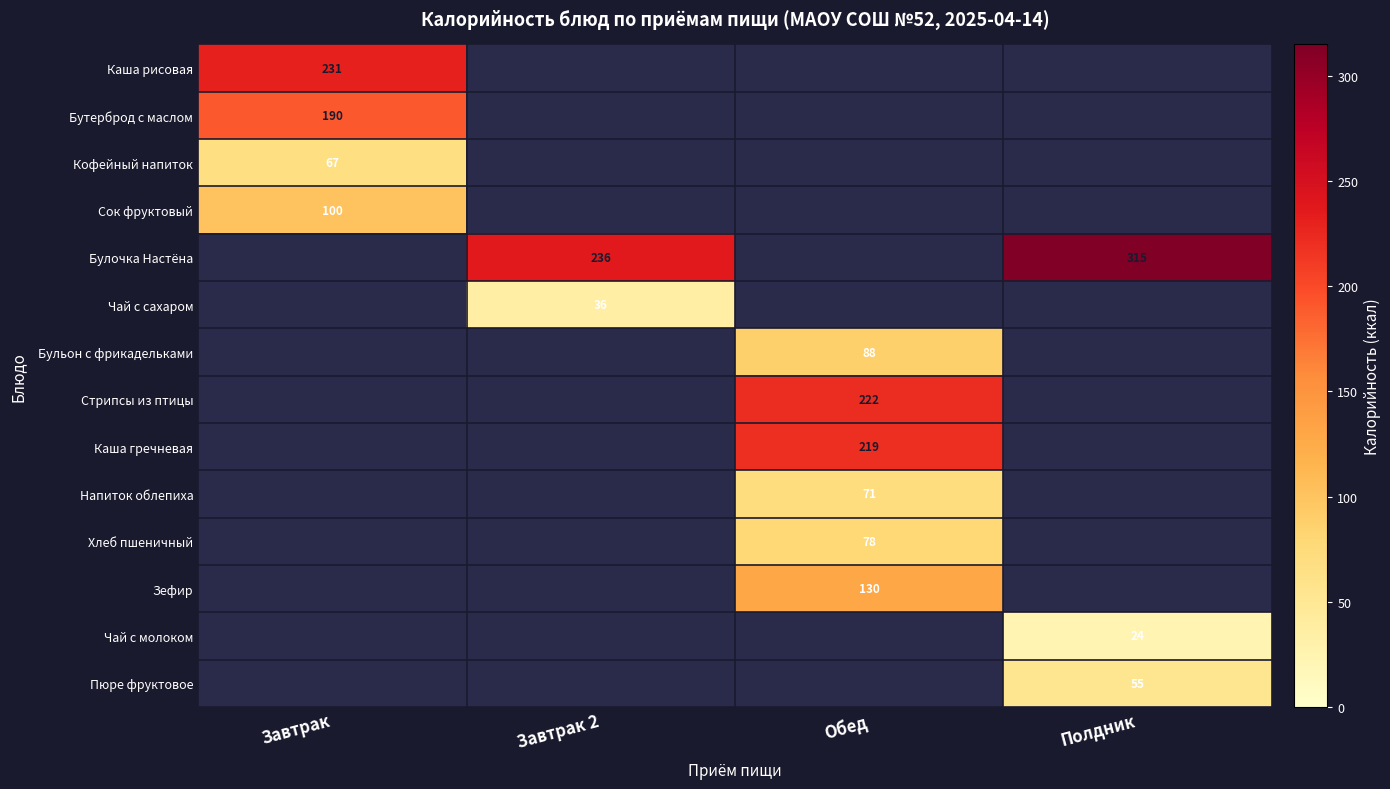

Is the value of Сок фруктовый at Завтрак greater than the value of Булочка Настёна at Завтрак 2?

No